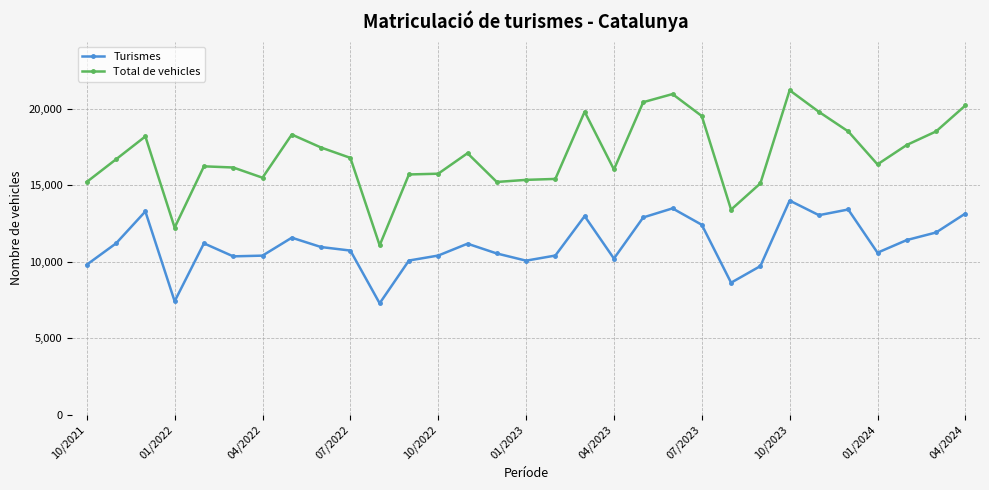

Which series has the widest spread of values?

Total de vehicles